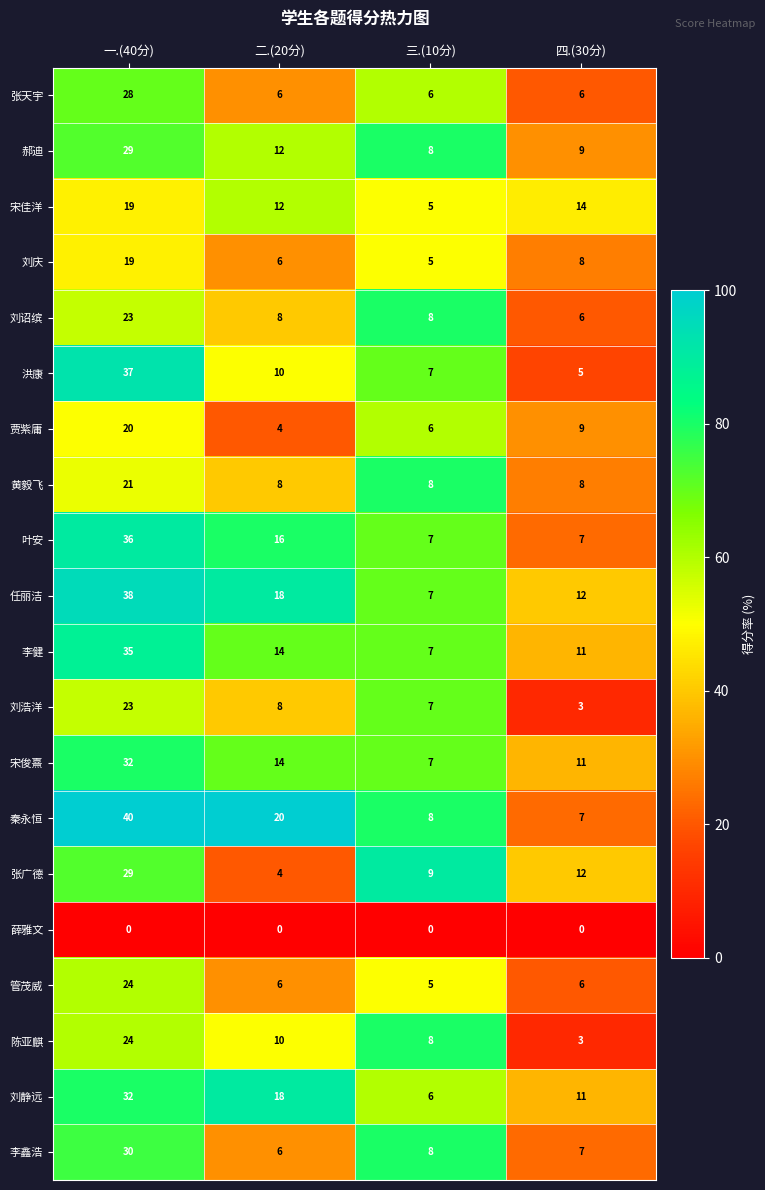

What is the difference between the maximum and minimum values in the 陈亚麒 series?

21